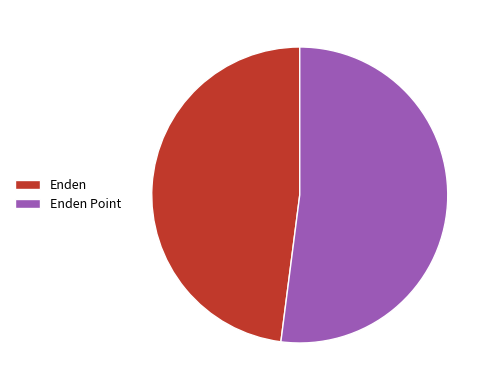

Between Enden and Enden Point, which is larger?

Enden Point